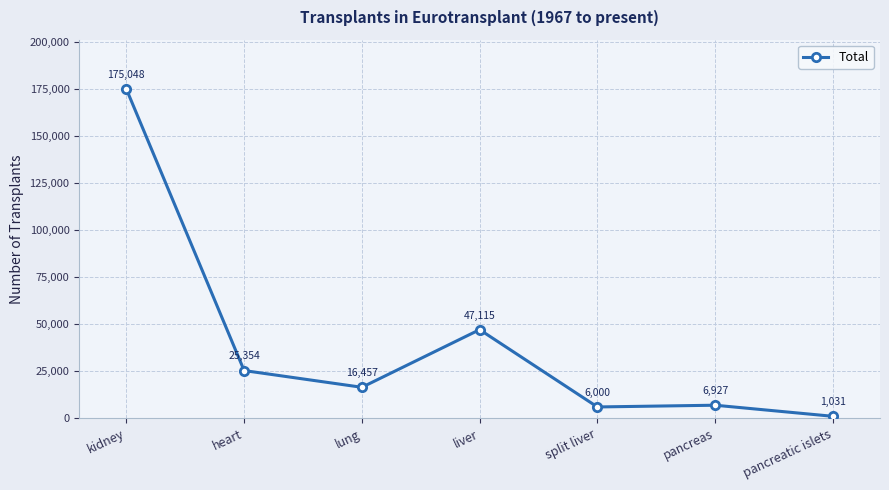

Count the number of categories in the chart.

7